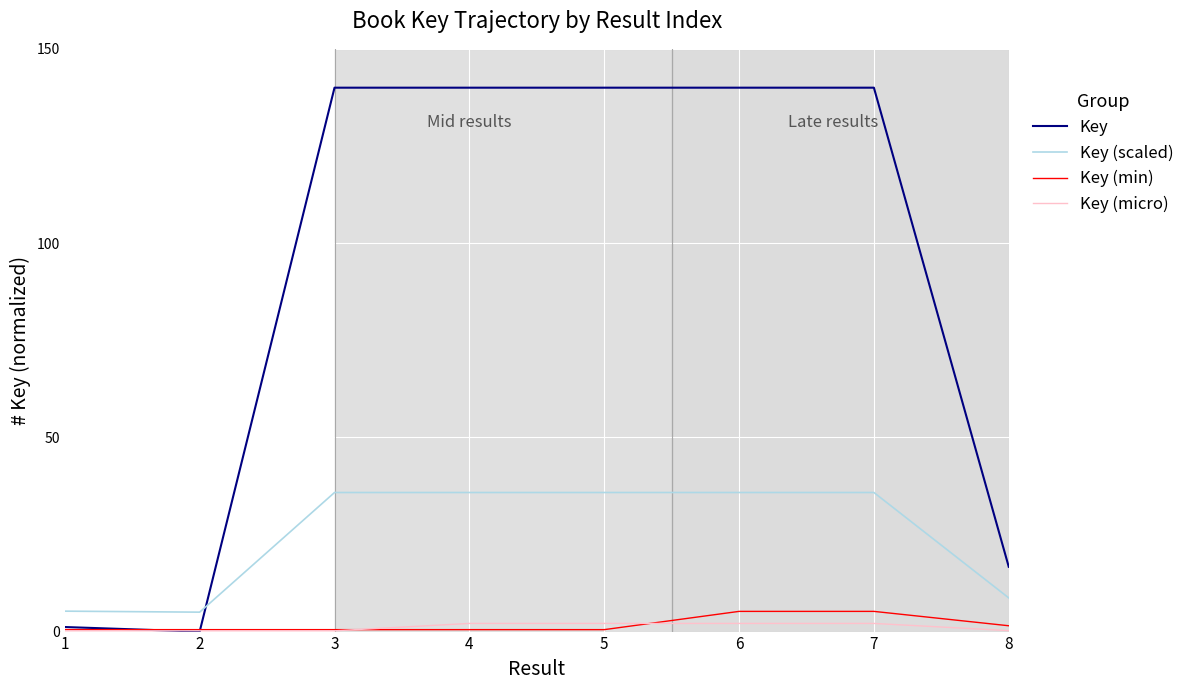

What is the greatest value displayed?

140.0